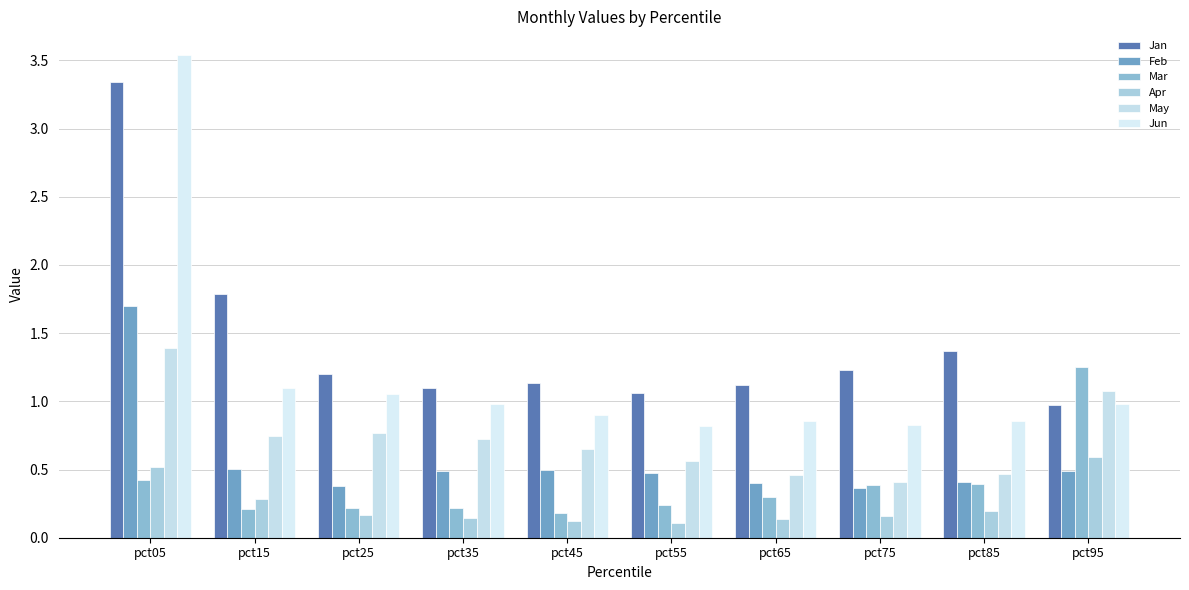

Reading right to left, extract all data points from this chart.

Jan: 1.0	1.4	1.2	1.1	1.1	1.1	1.1	1.2	1.8	3.3
Feb: 0.5	0.4	0.4	0.4	0.5	0.5	0.5	0.4	0.5	1.7
Mar: 1.2	0.4	0.4	0.3	0.2	0.2	0.2	0.2	0.2	0.4
Apr: 0.6	0.2	0.2	0.1	0.1	0.1	0.1	0.2	0.3	0.5
May: 1.1	0.5	0.4	0.5	0.6	0.7	0.7	0.8	0.7	1.4
Jun: 1.0	0.9	0.8	0.9	0.8	0.9	1.0	1.1	1.1	3.5